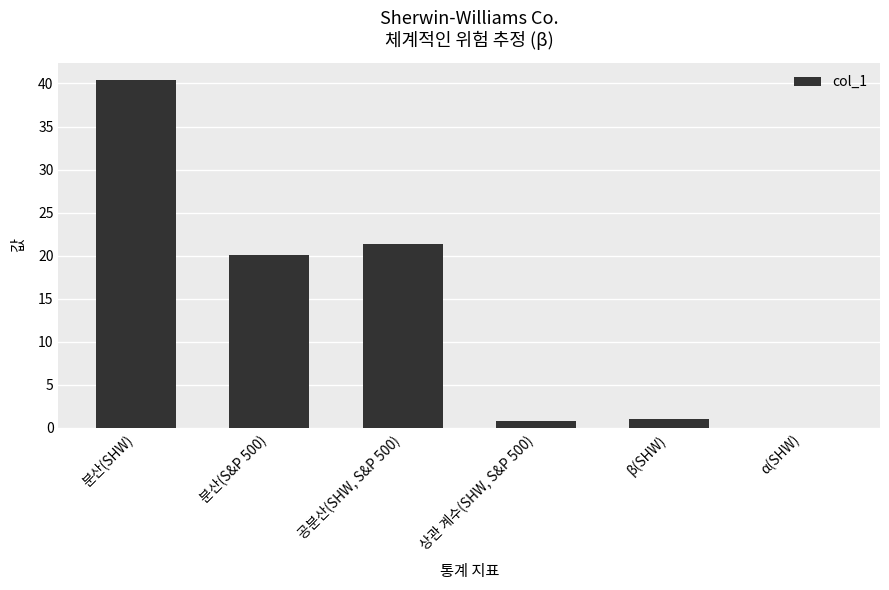

The chart shows a value of 40.4 at 분산(SHW). True or false?

True